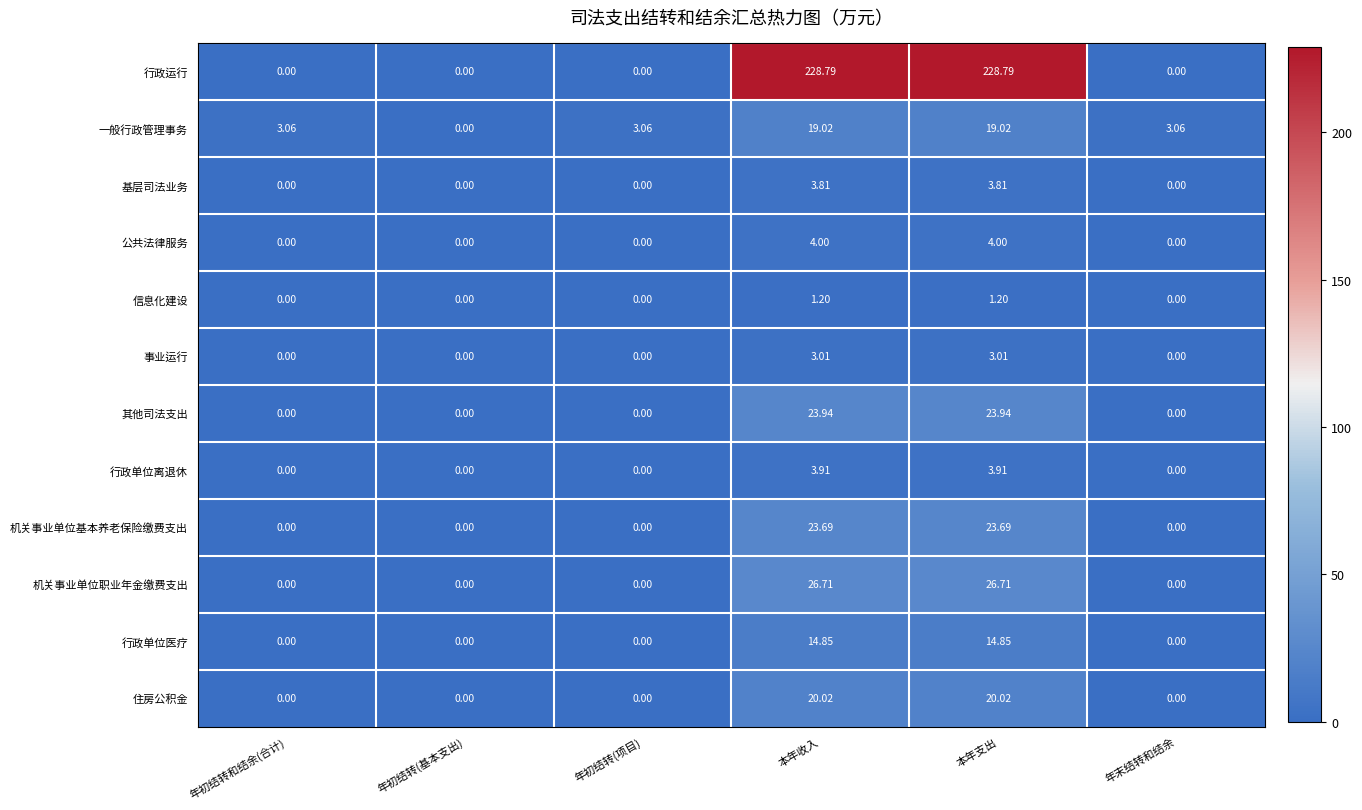

Rank the series by their maximum value, from lowest to highest.

信息化建设, 事业运行, 基层司法业务, 行政单位离退休, 公共法律服务, 行政单位医疗, 一般行政管理事务, 住房公积金, 机关事业单位基本养老保险缴费支出, 其他司法支出, 机关事业单位职业年金缴费支出, 行政运行